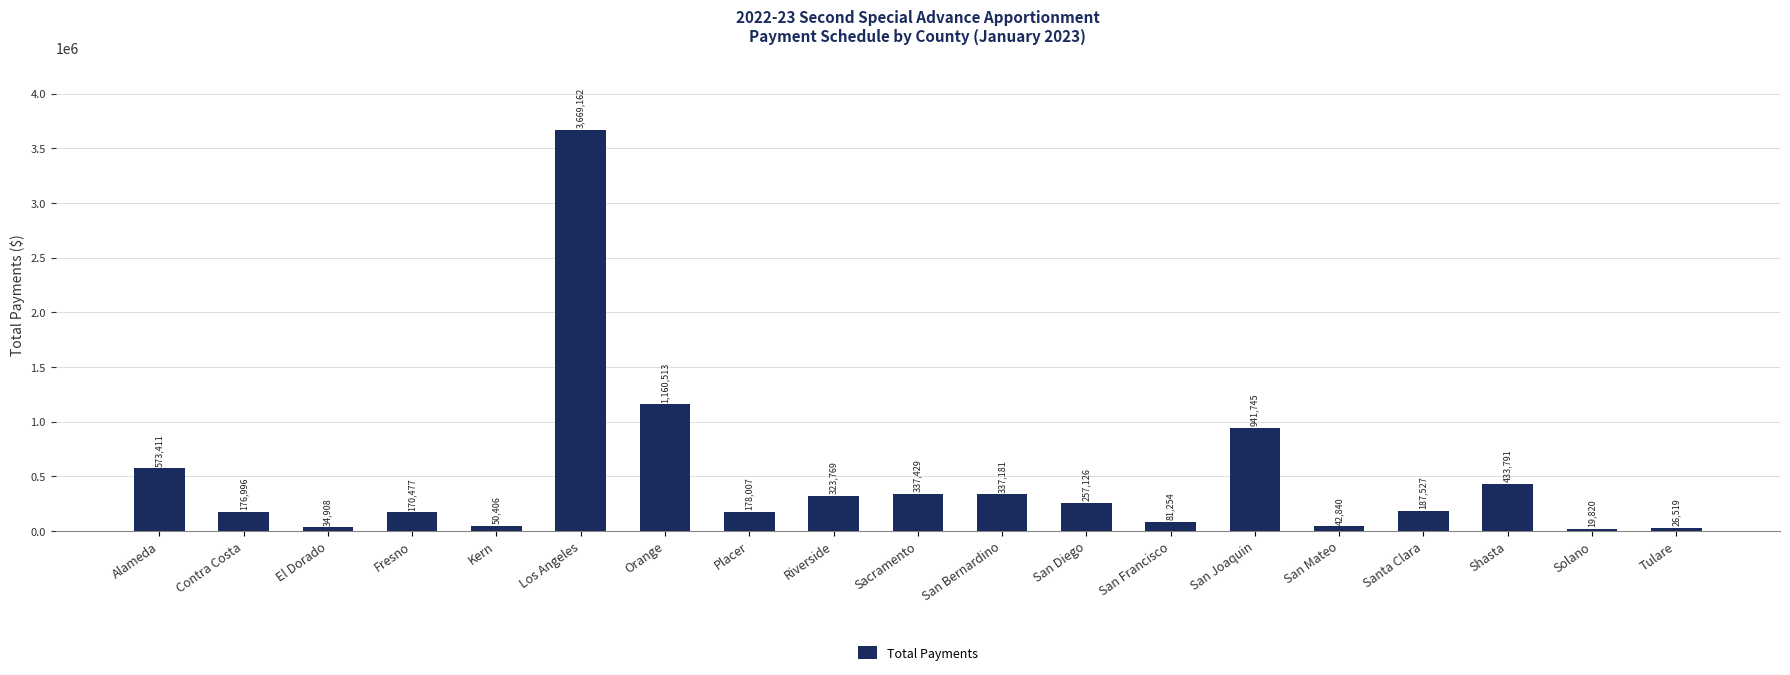

What is the difference between the values at San Mateo and San Joaquin?

898905